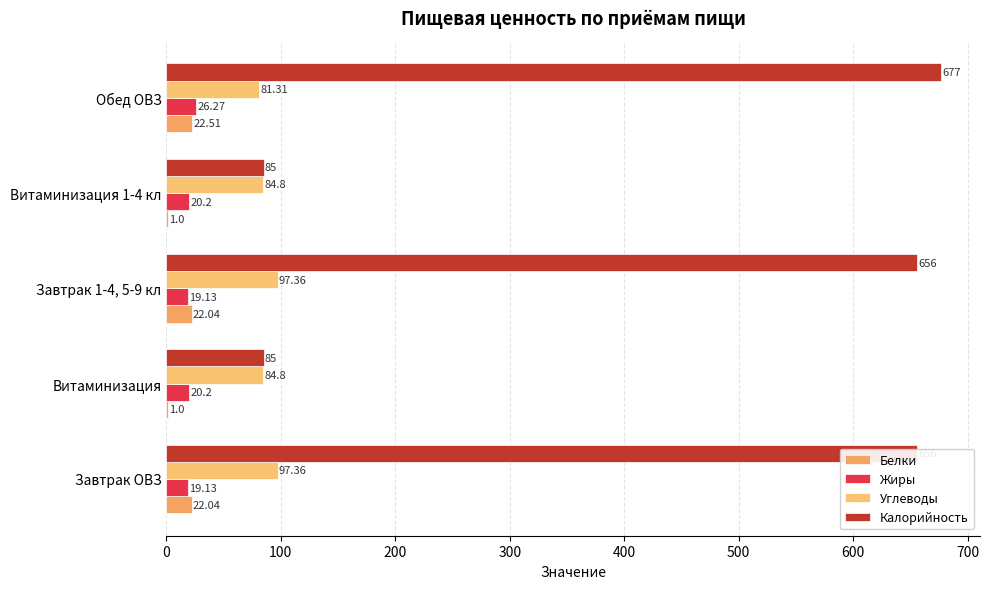

Which series has the largest total across all categories?

Калорийность